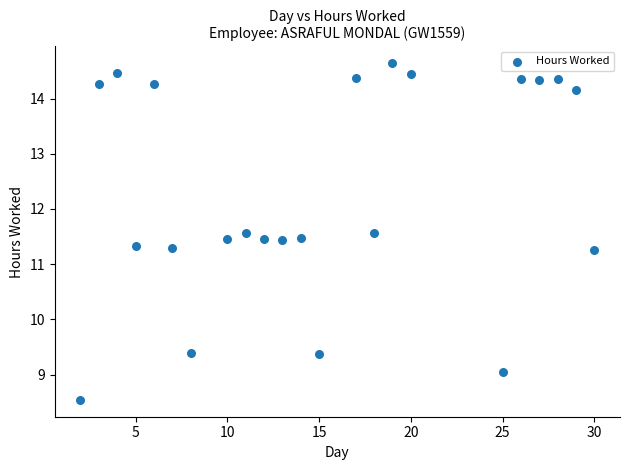

What is the range of Y values (max minus min)?

6.1